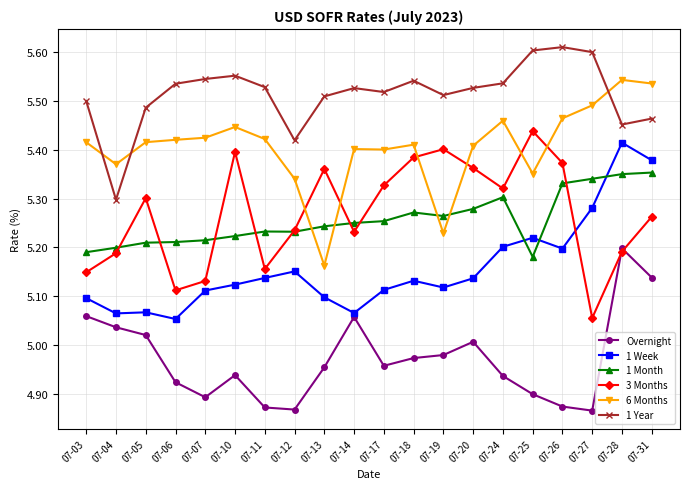

Which category has the lowest value in the 3 Months series?

07-27